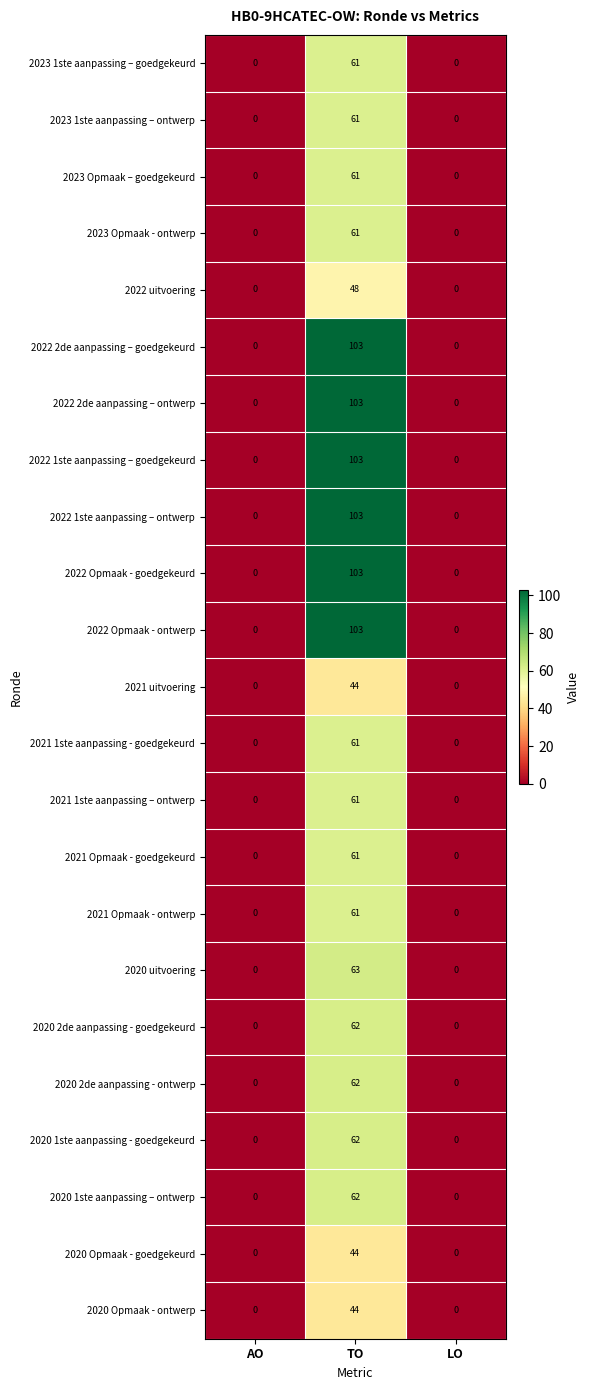

The 2022 2de aanpassing – goedgekeurd series shows 65 at LO. True or false?

False